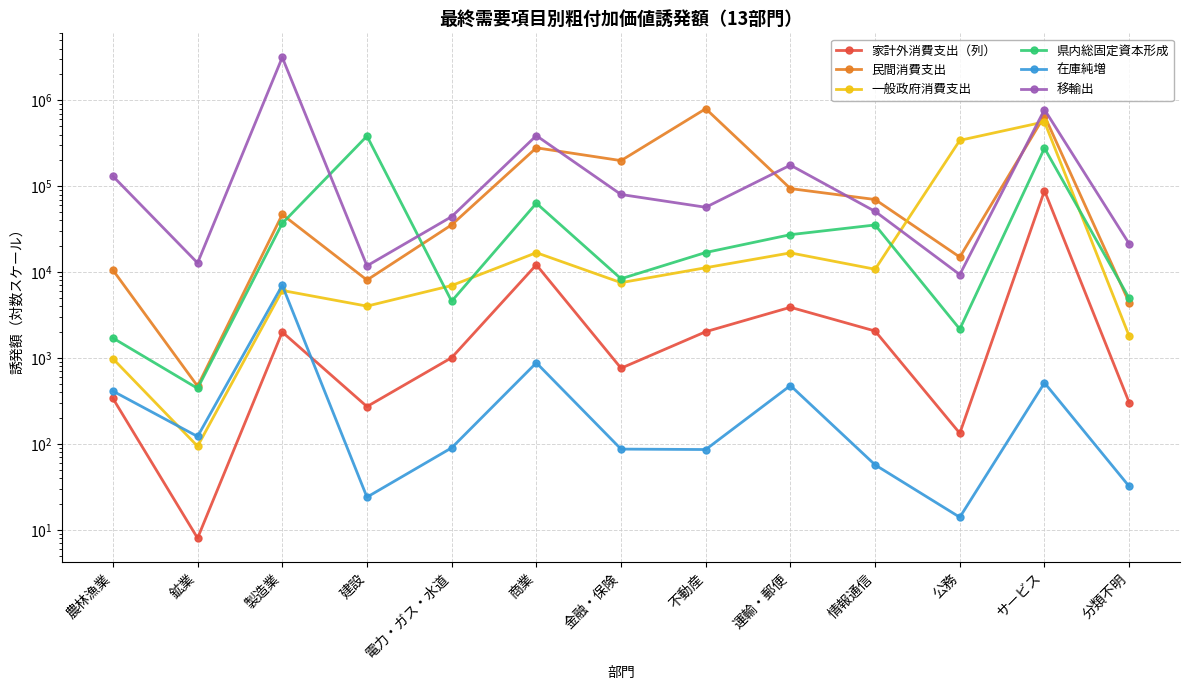

At which category does the chart reach its minimum across all series?

鉱業